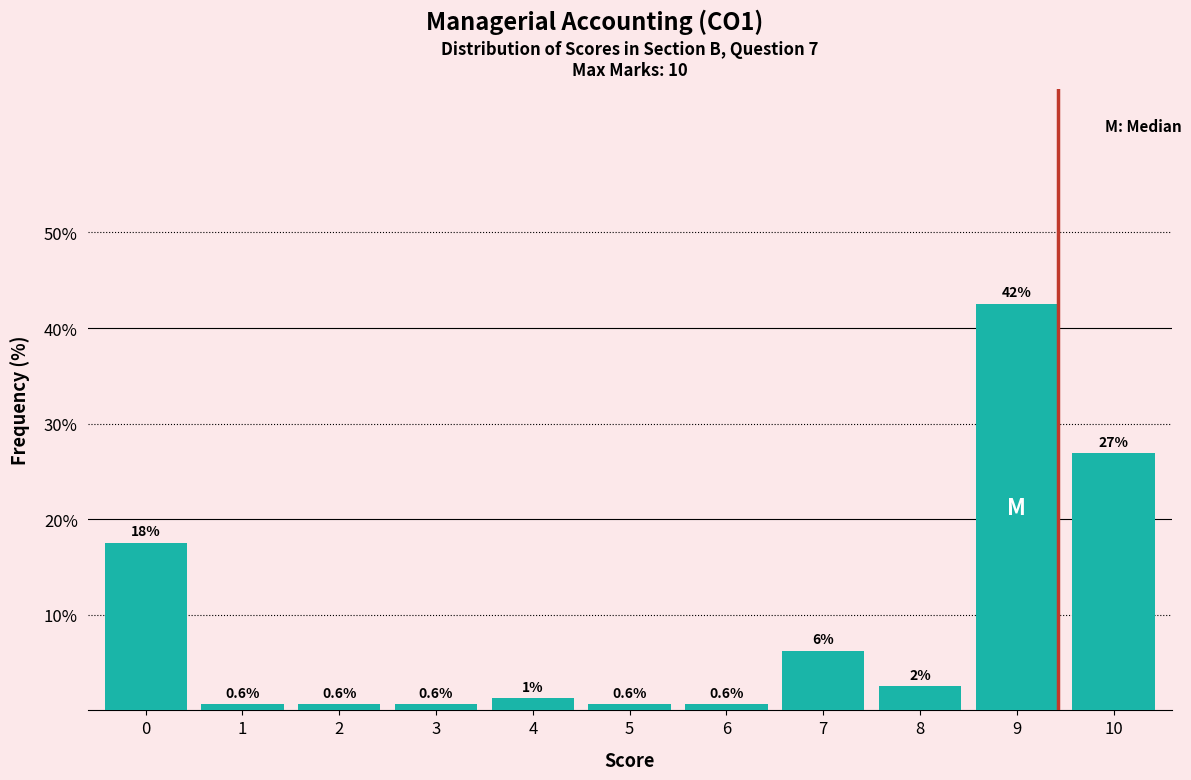

Is it true that the value at 8 is 2.5?

True